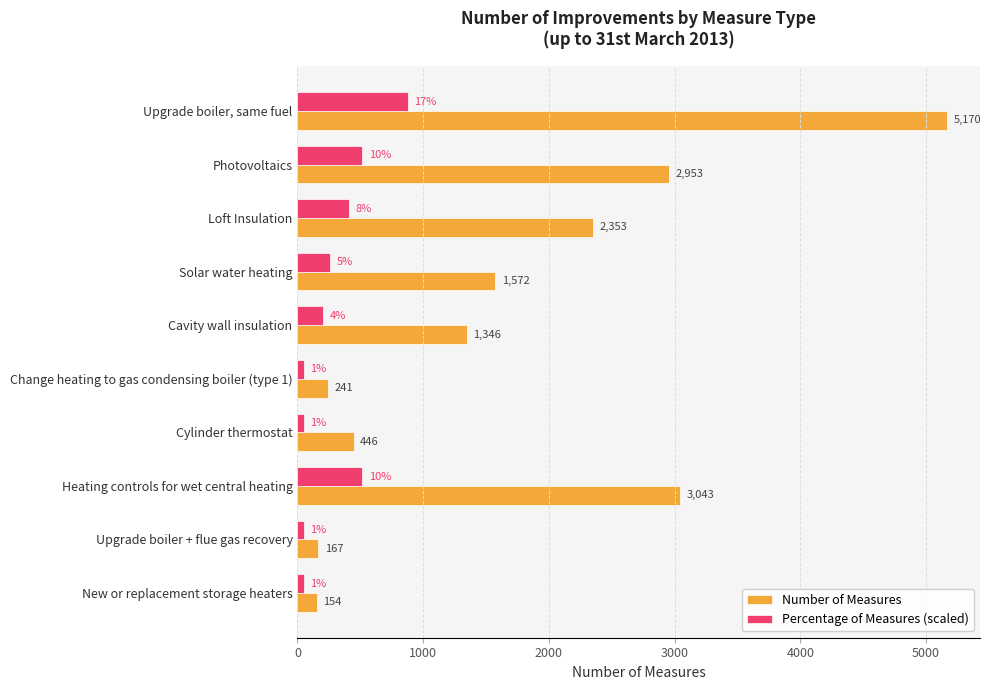

The value of Number of Measures at Solar water heating is 1064.5. True or false?

False